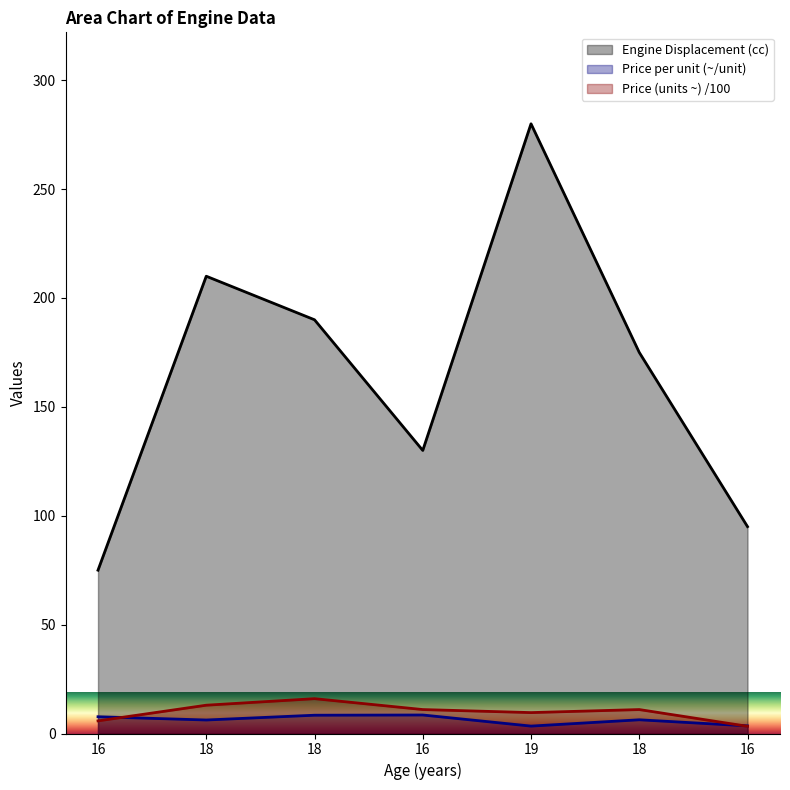

How many series are shown in this chart?

3